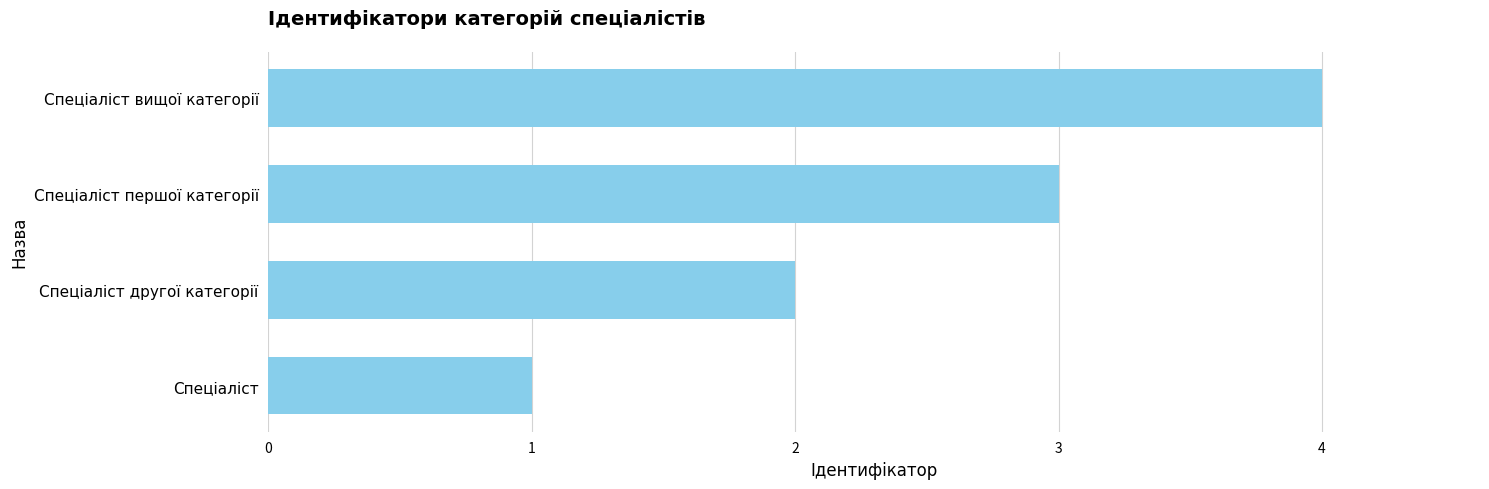

Approximately how many times larger is the value at Спеціаліст compared to Спеціаліст другої категорії?

0.5